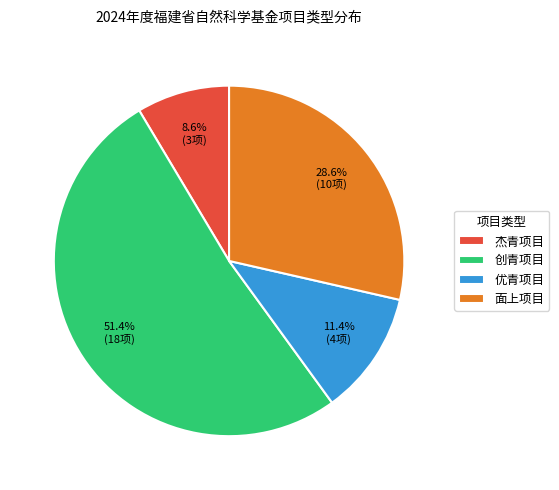

Combined, do 优青项目 and 面上项目 account for over 50%?

No